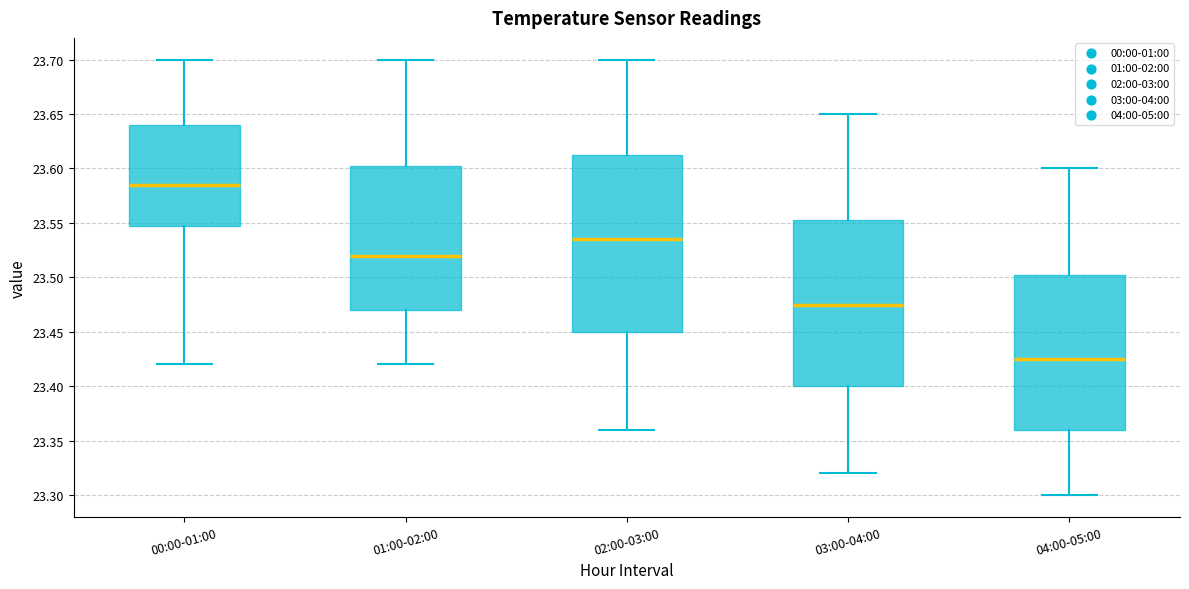

Reading left to right, transcribe this box plot: for each box, give where its median line is, the range the box spans, and where its two whiskers end, as read against the y-axis. The values are not printed on the chart, so give them approximately, as read against the axis.

00:00-01:00: median 23.585, box 23.550 to 23.640, whiskers 23.420 to 23.700
01:00-02:00: median 23.520, box 23.470 to 23.605, whiskers 23.420 to 23.700
02:00-03:00: median 23.535, box 23.450 to 23.615, whiskers 23.360 to 23.700
03:00-04:00: median 23.475, box 23.400 to 23.555, whiskers 23.320 to 23.650
04:00-05:00: median 23.425, box 23.360 to 23.505, whiskers 23.300 to 23.600